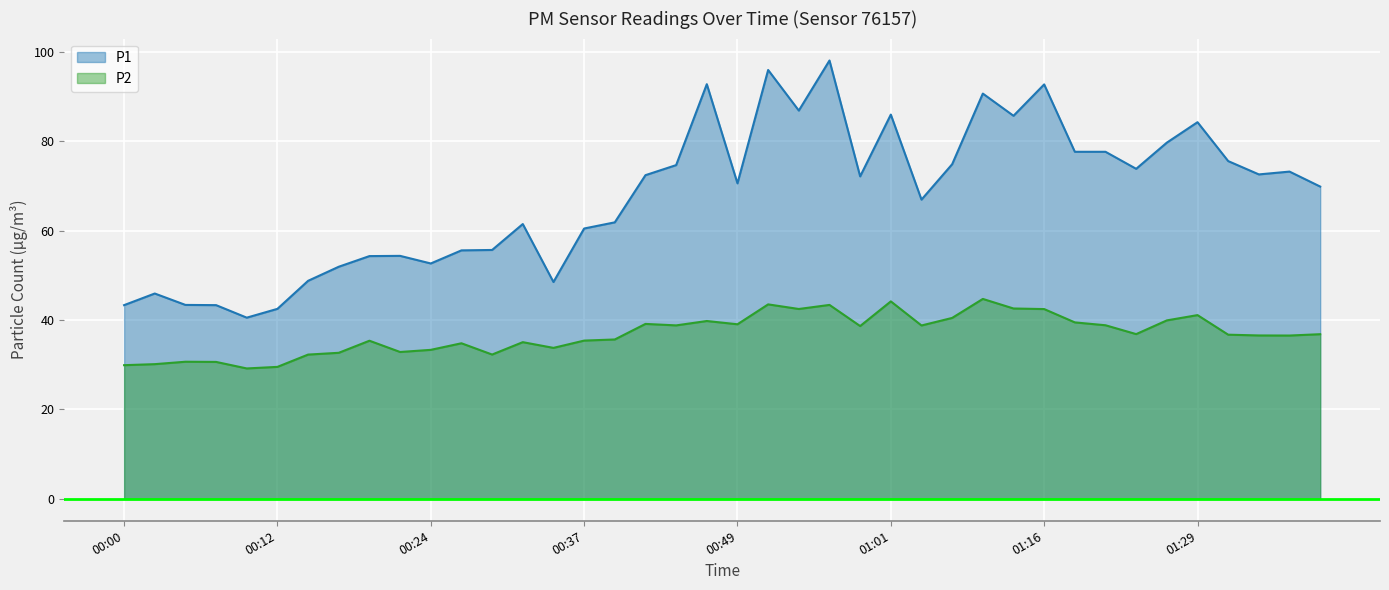

How many interior local valleys does the P1 series have?

10